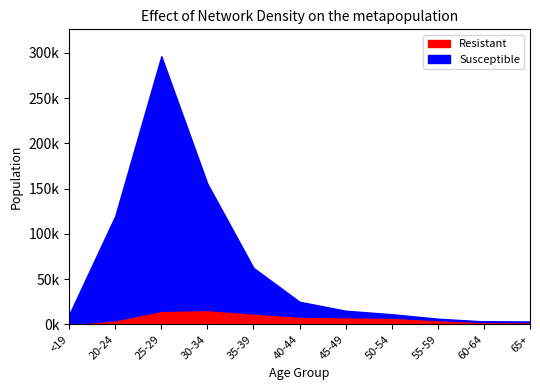

The Resistant series shows 14656 at 40-44. True or false?

False